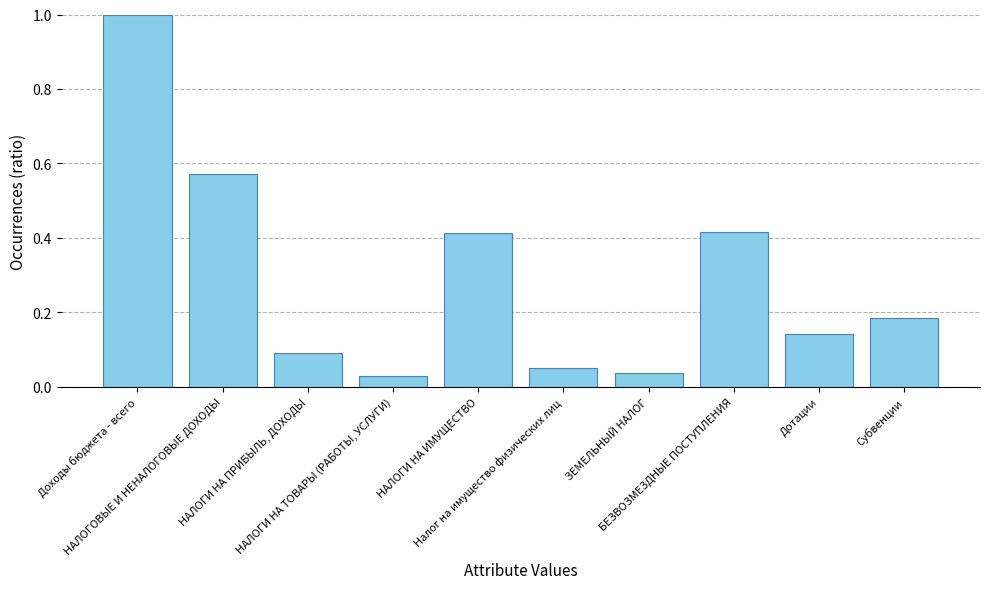

Which label corresponds to the largest value in the chart?

Доходы бюджета - всего